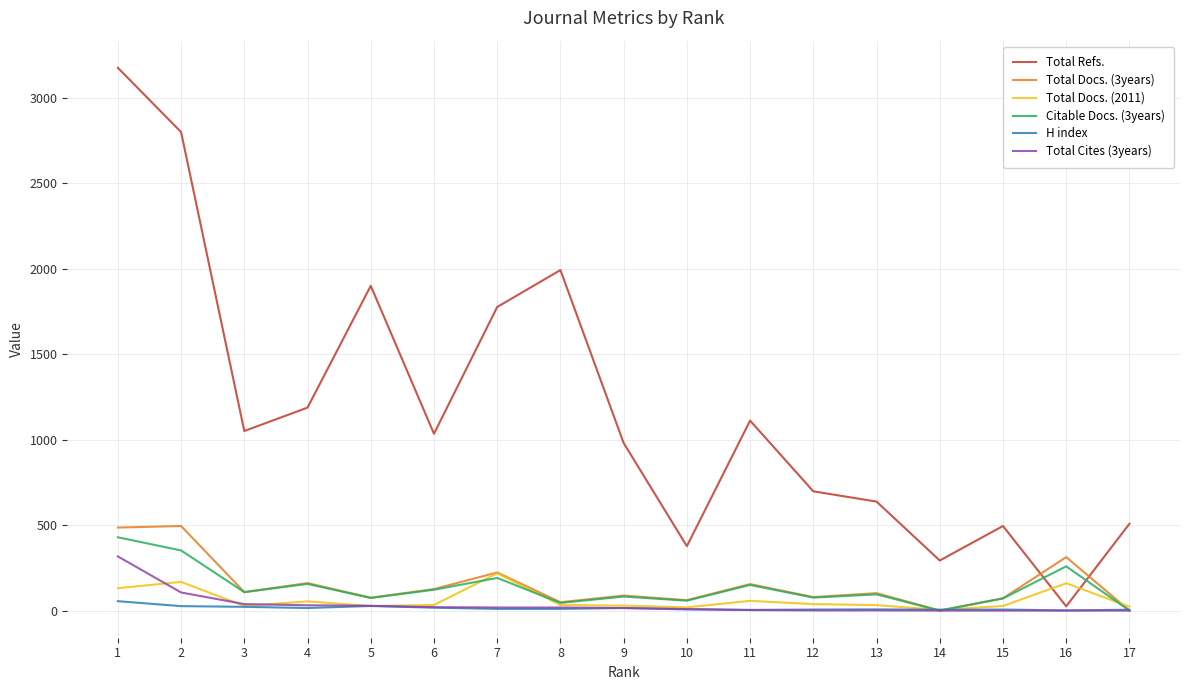

What is the difference between the Total Docs. (3years) values at 9 and 16?

225